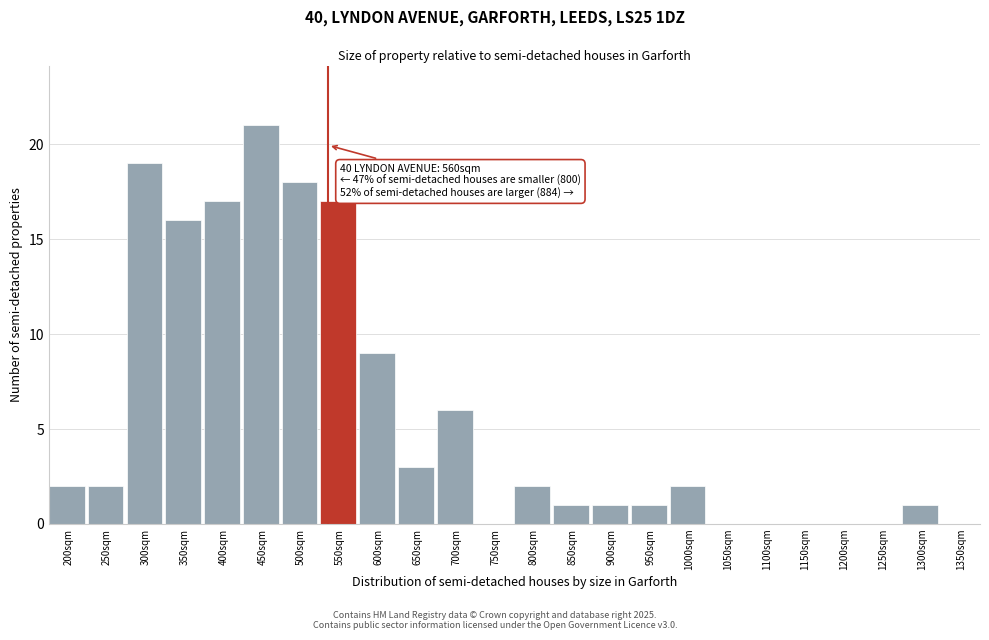

Reading right to left, what are all the values shown in this chart?

1350sqm=0	1300sqm=1	1250sqm=0	1200sqm=0	1150sqm=0	1100sqm=0	1050sqm=0	1000sqm=2	950sqm=1	900sqm=1	850sqm=1	800sqm=2	750sqm=0	700sqm=6	650sqm=3	600sqm=9	550sqm=17	500sqm=18	450sqm=21	400sqm=17	350sqm=16	300sqm=19	250sqm=2	200sqm=2